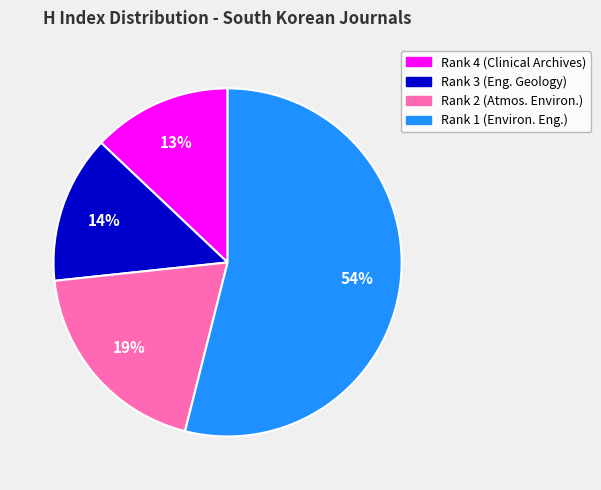

To the nearest percent, what is the difference between the largest and smallest slice percentages?

41%